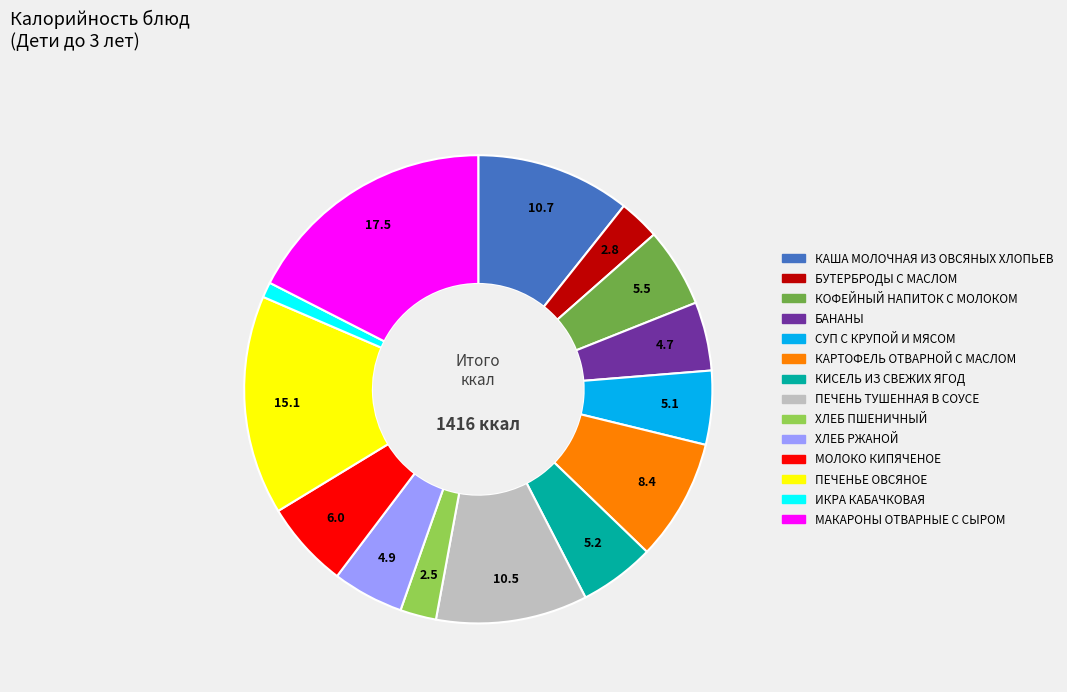

Approximately how many times larger is the value at КОФЕЙНЫЙ НАПИТОК С МОЛОКОМ compared to КИСЕЛЬ ИЗ СВЕЖИХ ЯГОД?

1.0